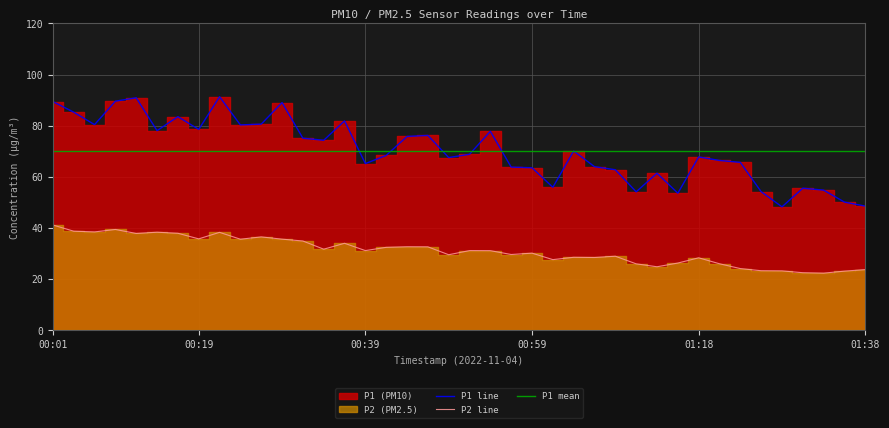

True or false: P1 line and P2 line intersect in this chart.

False